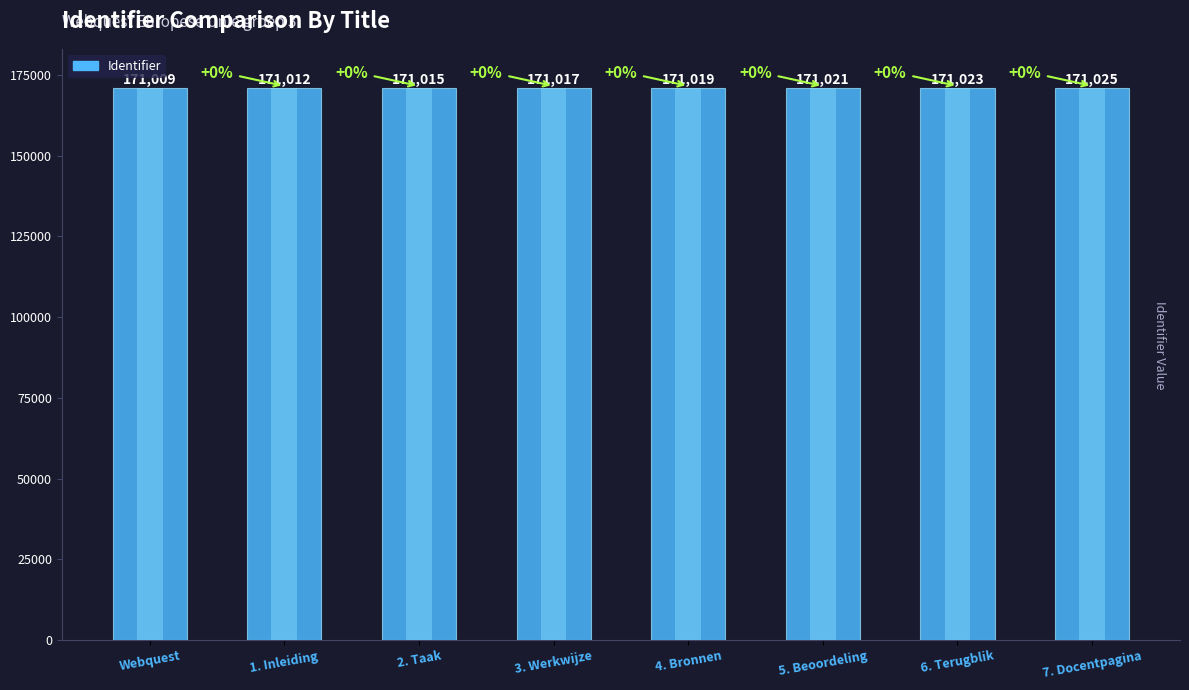

What is the sum of all values?

1368141